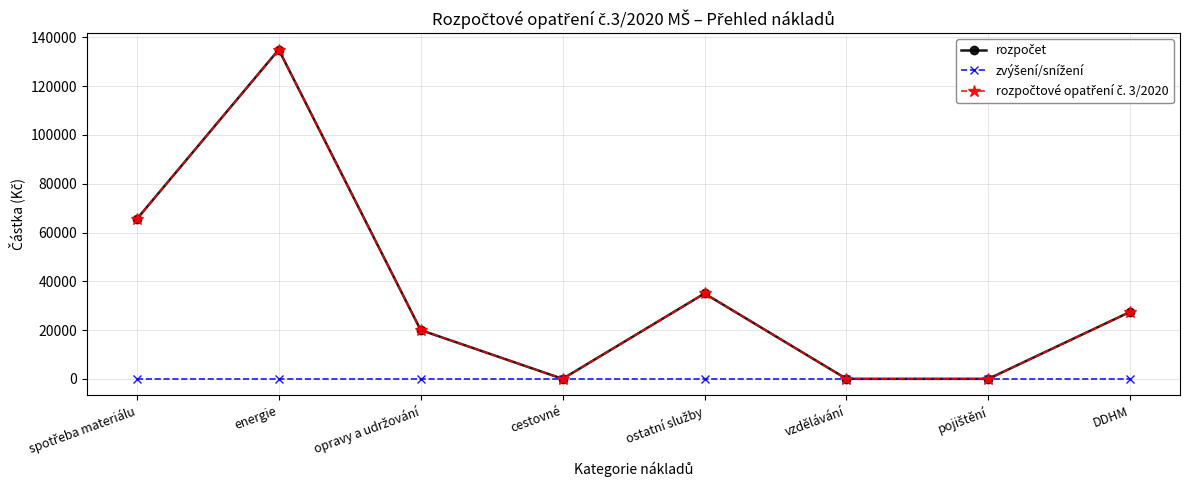

True or false: zvýšení/snížení and rozpočet cross at least once.

False